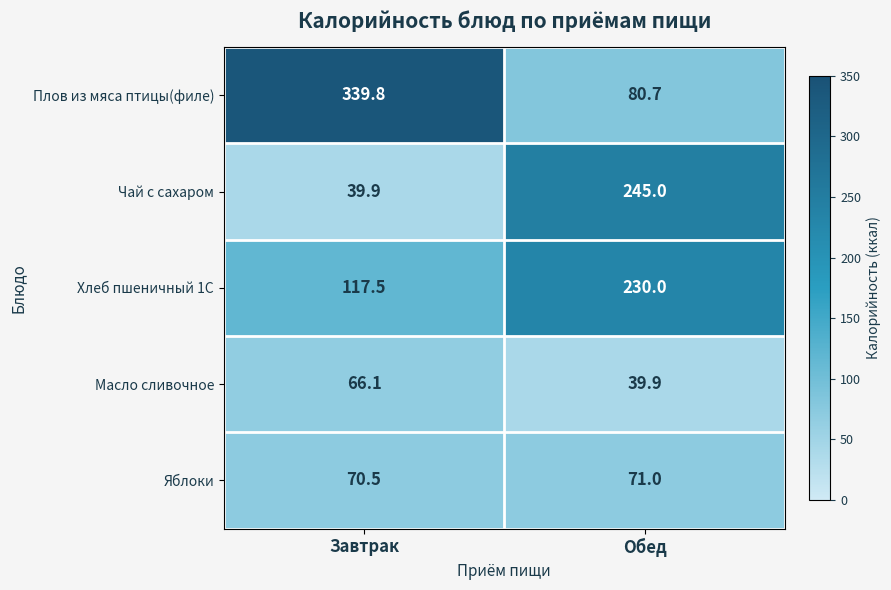

The value of Масло сливочное at Обед is 71.8. True or false?

False